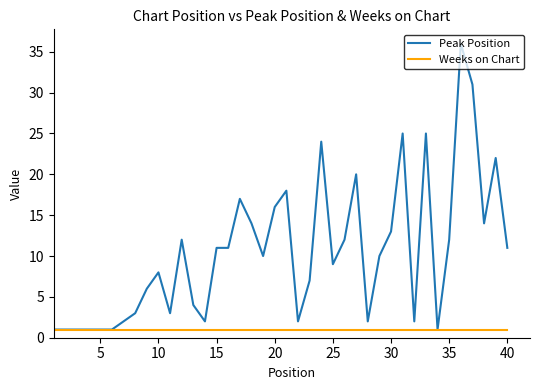

What is the maximum value shown in the chart?

36